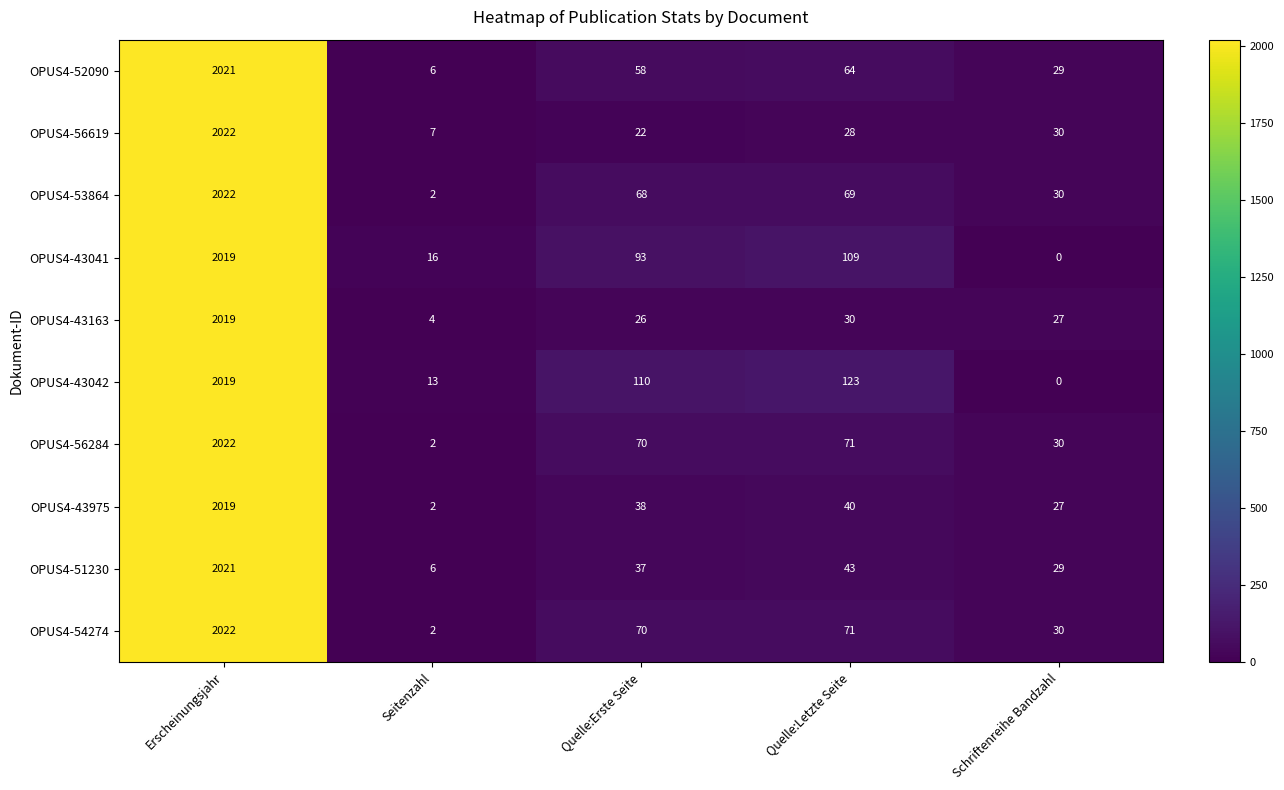

Which series changed the most between Seitenzahl and Quelle:Erste Seite?

OPUS4-43042